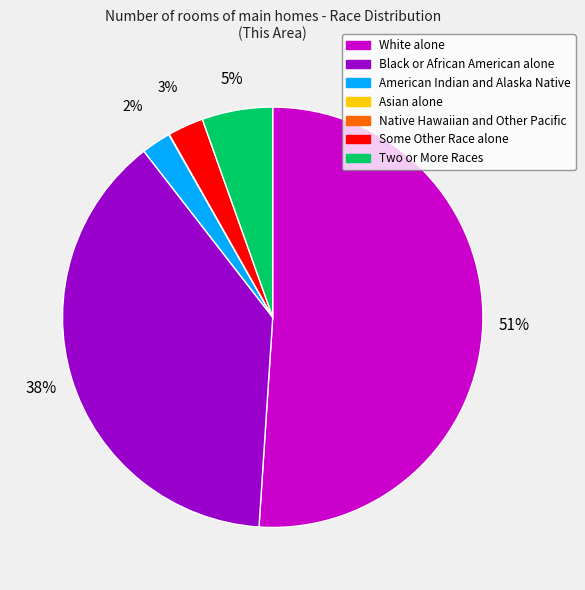

Combined, do Black or African American alone and American Indian and Alaska Native account for over 50%?

No